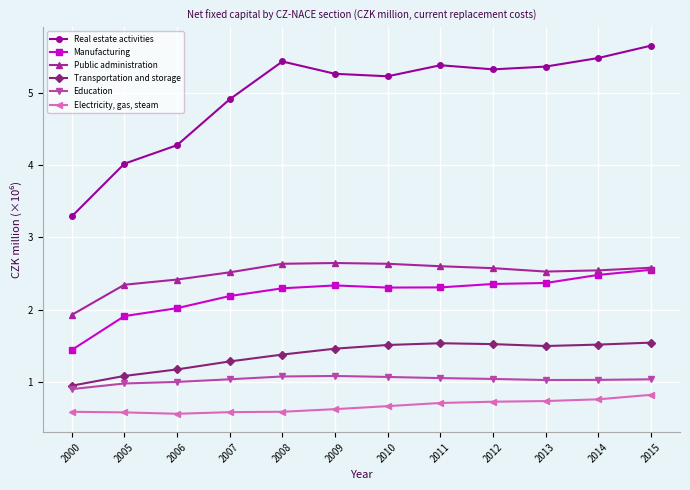

What is the spread (max minus min) of values at 2008?

4.8